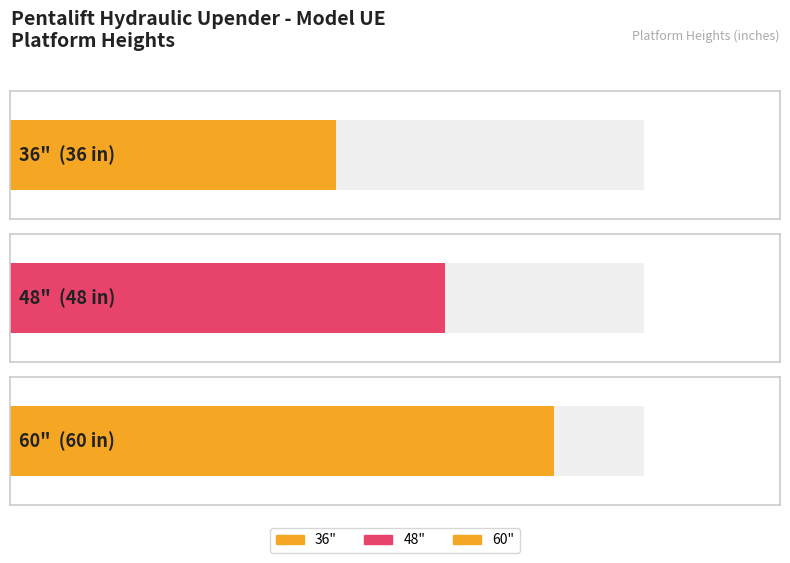

The value at 36" is 12. True or false?

False